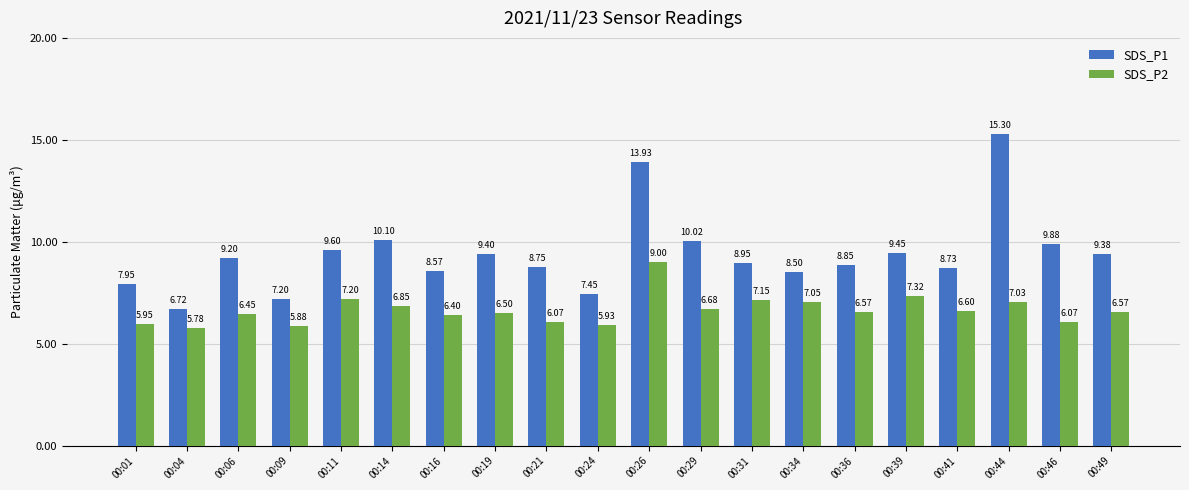

What are all the series names shown in the legend?

SDS_P1, SDS_P2